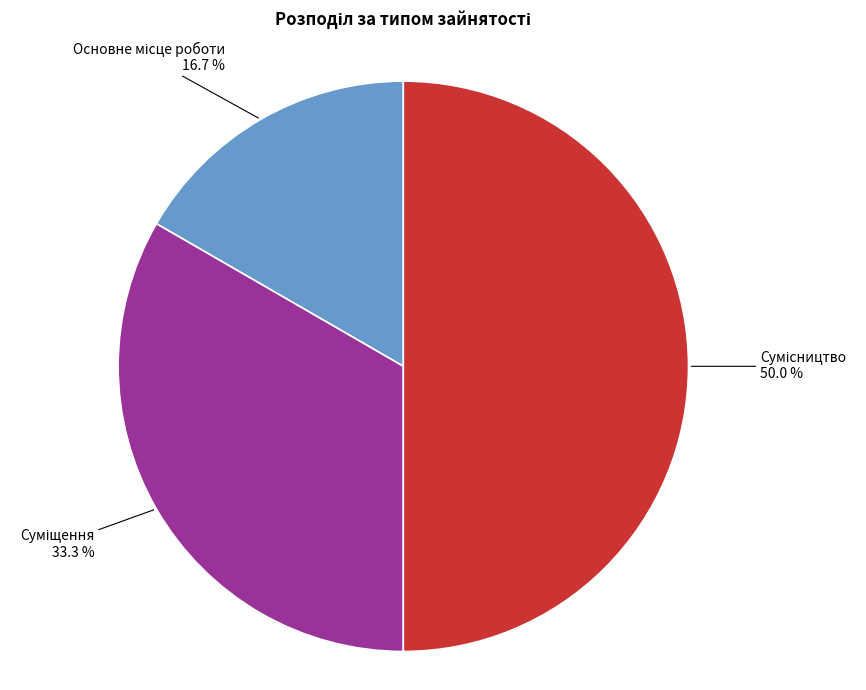

How many slices are in this pie chart?

3